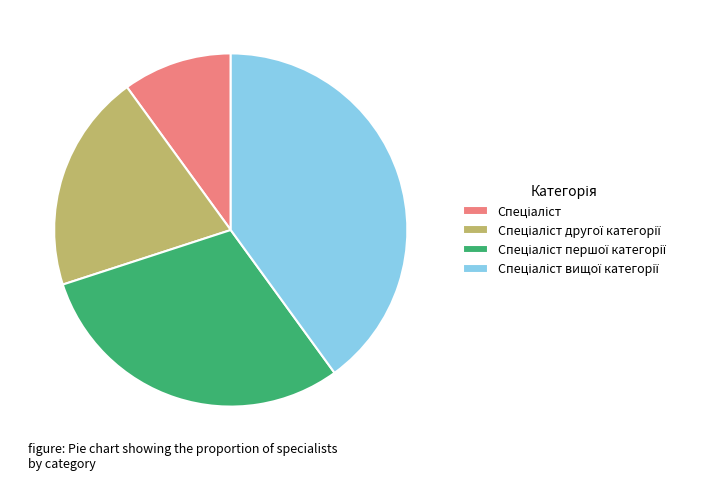

Does any single category account for the majority?

No